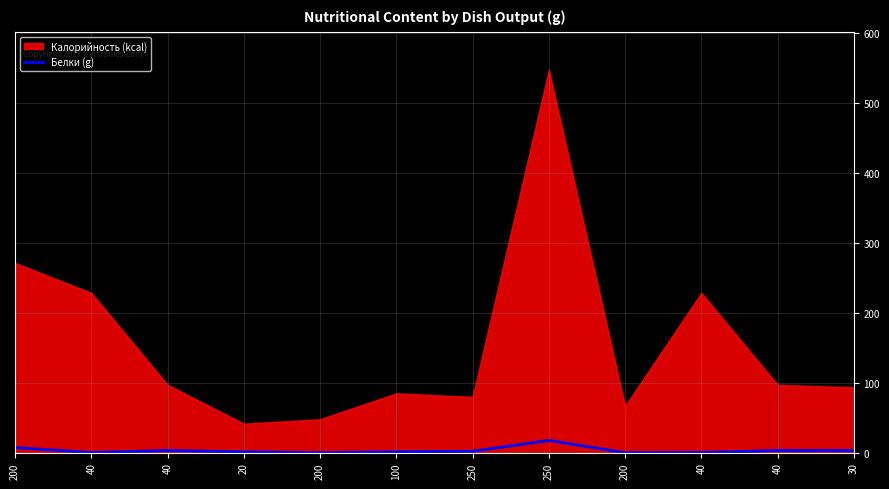

Reading right to left, extract all data points from this chart.

30=3.1	40=3.2	40=0.4	200=0.2	250=17.6	250=2.1	100=1.4	200=0.0	20=1.4	40=3.2	40=0.4	200=7.5